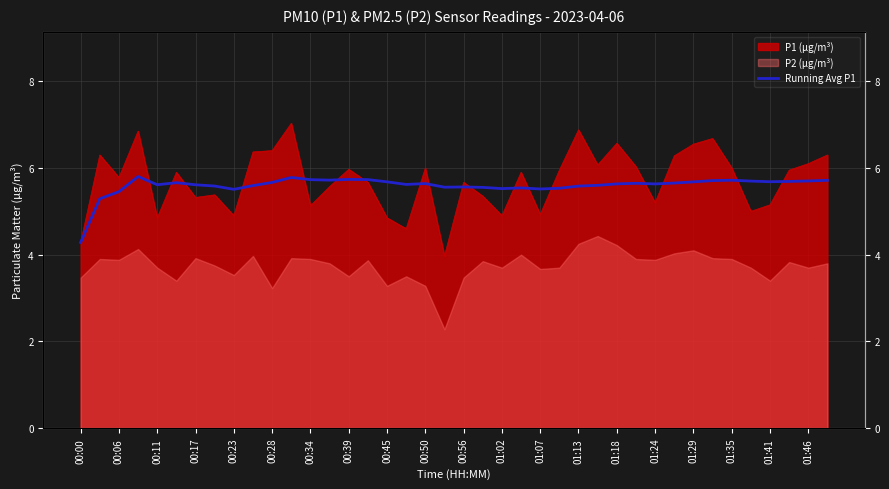

How many lines are shown in the chart?

1